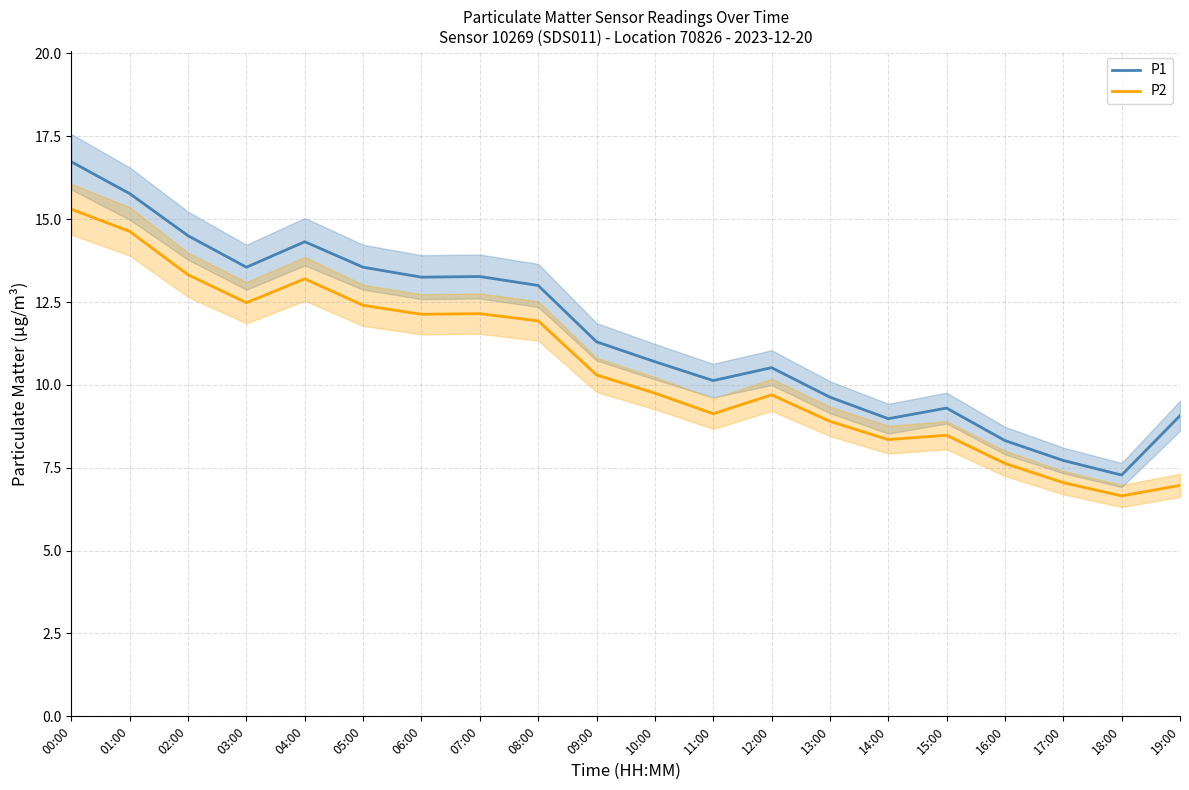

What is the average value of the P1 series?

11.5